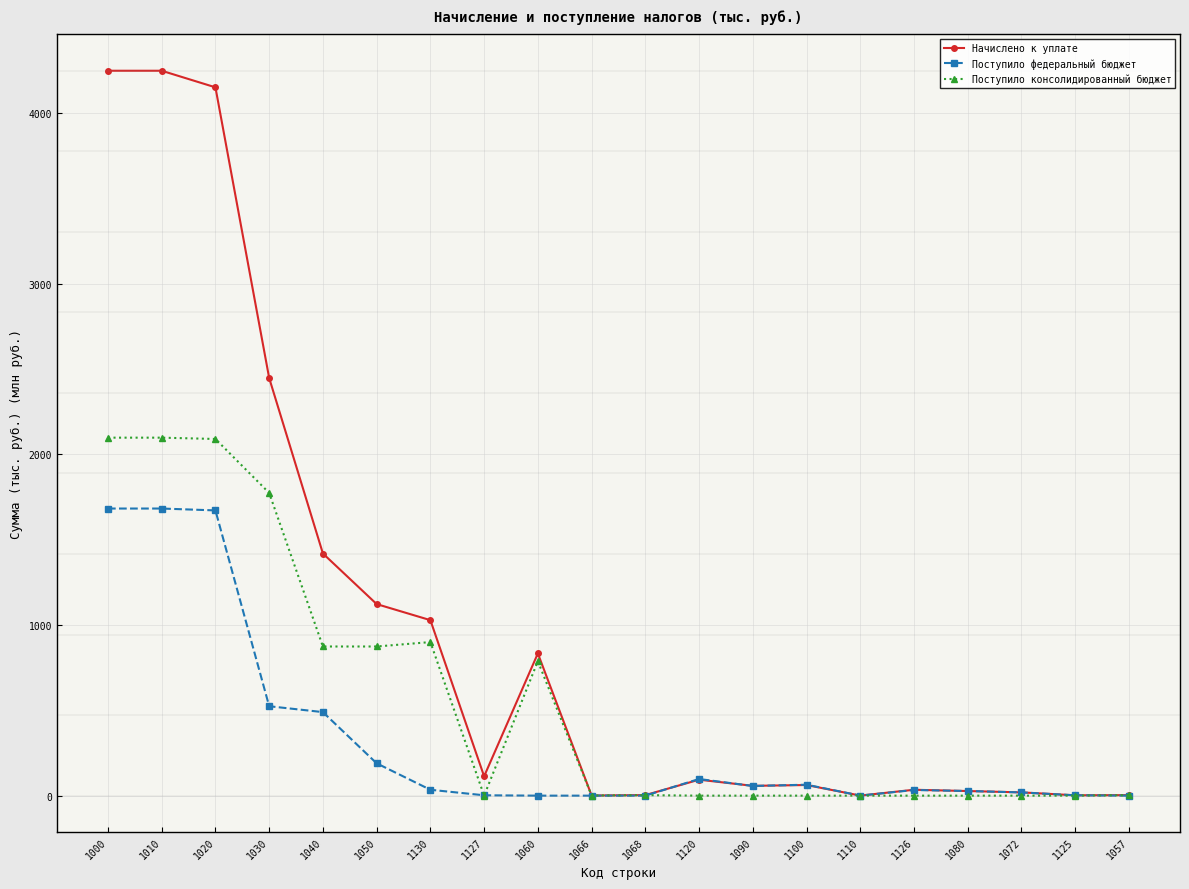

Between 1030 and 1100, which series saw the biggest shift?

Начислено к уплате